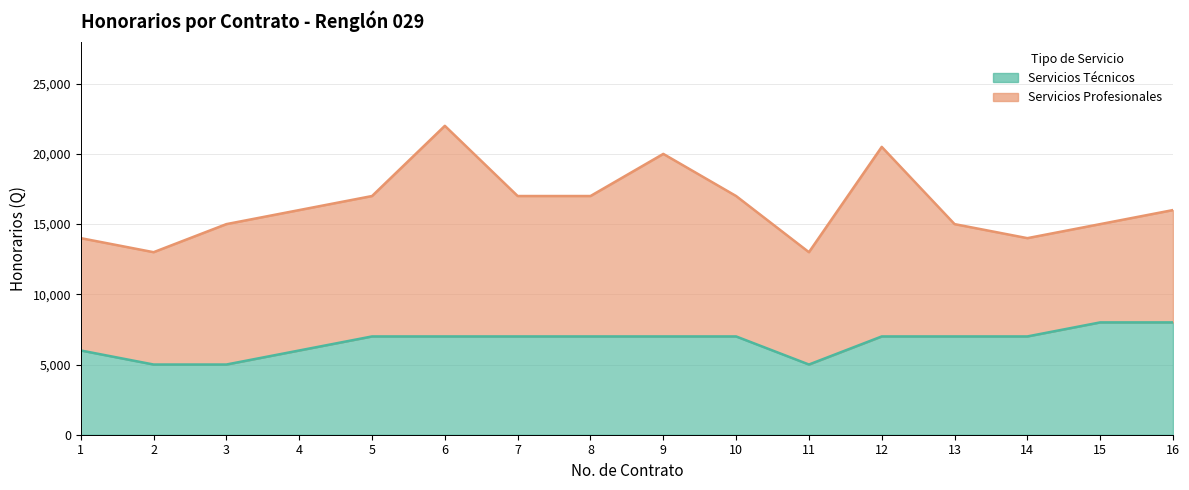

What is the ratio of the value at 14 to the value at 1?

1.2